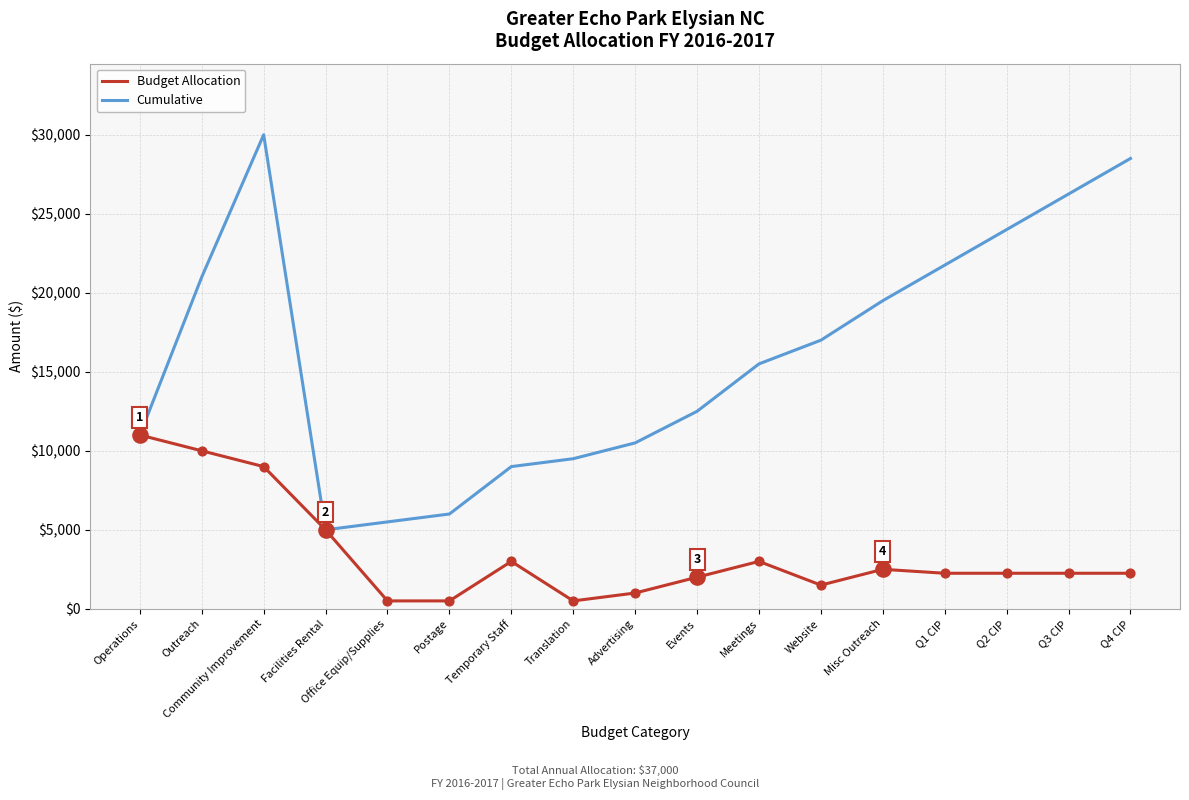

Which series has the largest total across all categories?

Cumulative